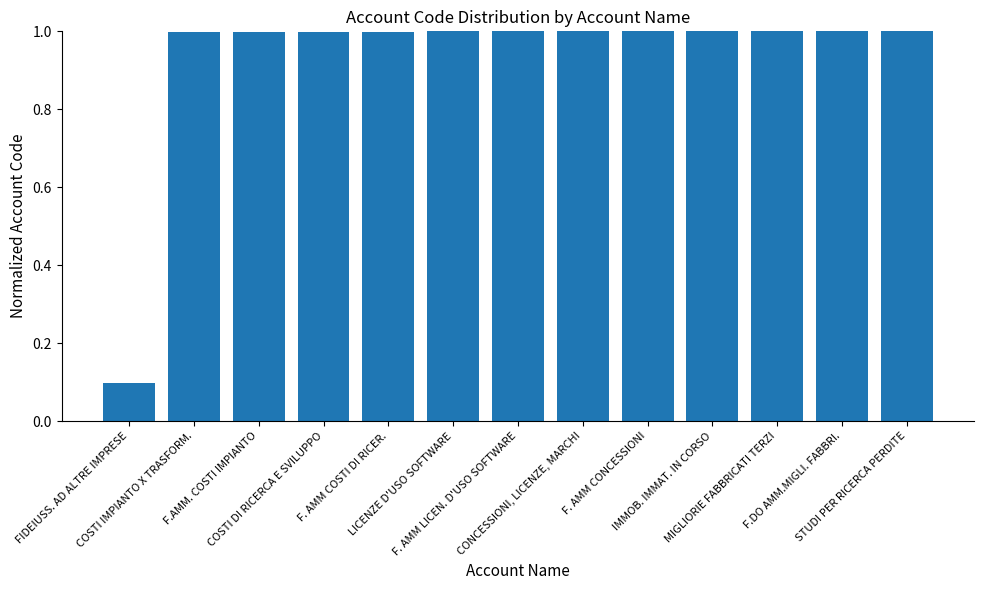

Count the number of categories in the chart.

13